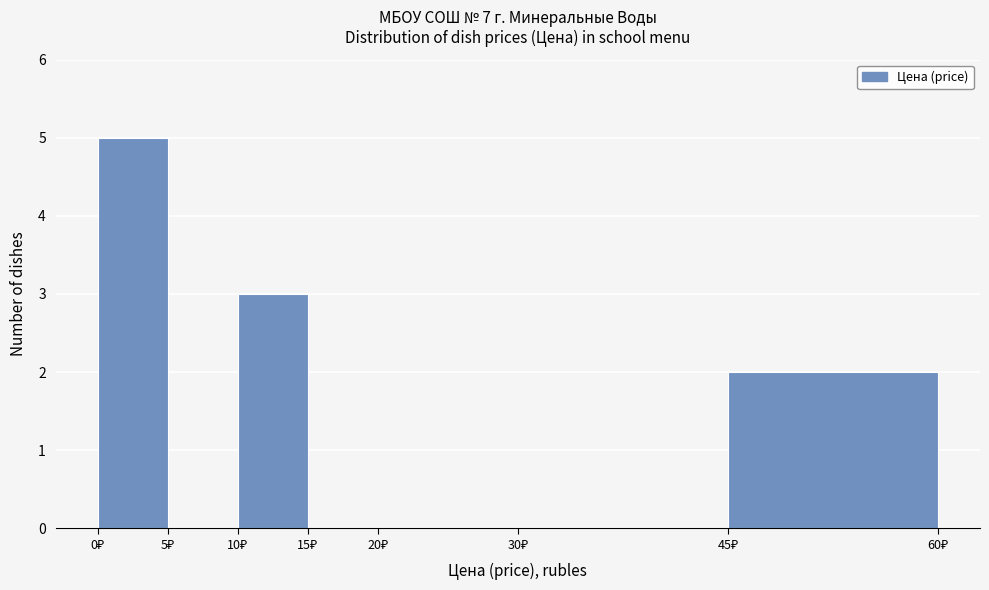

Which range on the x-axis has the tallest bar?

0 to 5